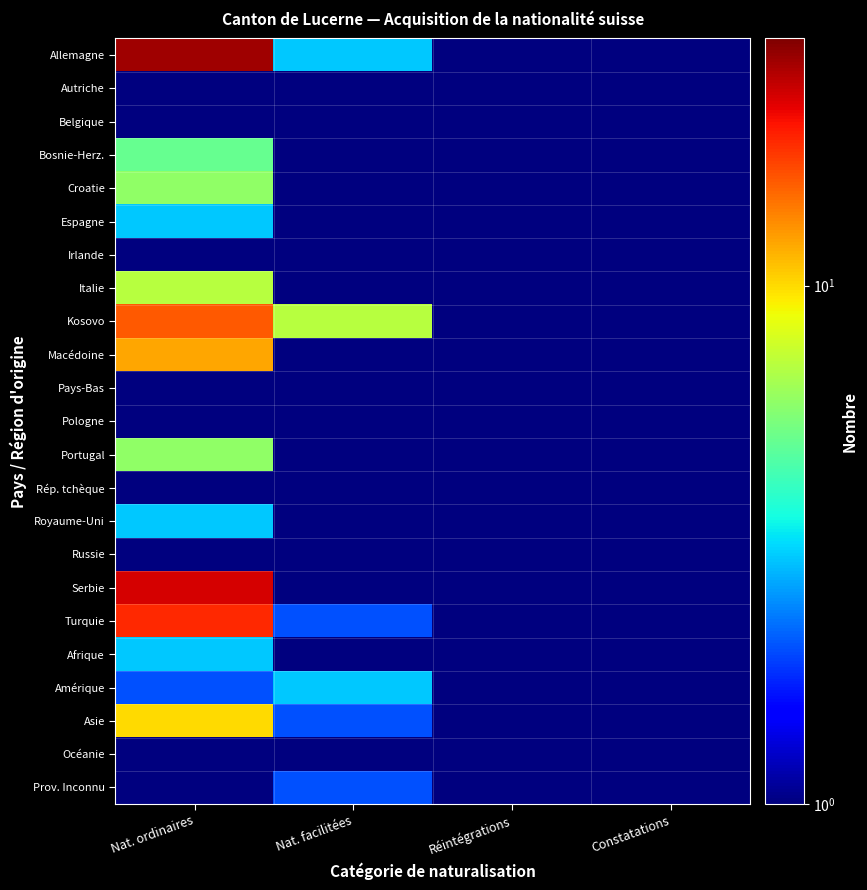

Reading right to left, list all the values displayed in this chart.

Allemagne: Constatations=1.0	Réintégrations=0.5	Nat. facilitées=3.0	Nat. ordinaires=27.0
Autriche: Constatations=0.5	Réintégrations=0.5	Nat. facilitées=0.5	Nat. ordinaires=1.0
Belgique: Constatations=0.5	Réintégrations=0.5	Nat. facilitées=0.5	Nat. ordinaires=1.0
Bosnie-Herz.: Constatations=0.5	Réintégrations=0.5	Nat. facilitées=0.5	Nat. ordinaires=5.0
Croatie: Constatations=0.5	Réintégrations=0.5	Nat. facilitées=1.0	Nat. ordinaires=6.0
Espagne: Constatations=0.5	Réintégrations=0.5	Nat. facilitées=1.0	Nat. ordinaires=3.0
Irlande: Constatations=0.5	Réintégrations=0.5	Nat. facilitées=1.0	Nat. ordinaires=0.5
Italie: Constatations=0.5	Réintégrations=0.5	Nat. facilitées=0.5	Nat. ordinaires=7.0
Kosovo: Constatations=0.5	Réintégrations=0.5	Nat. facilitées=7.0	Nat. ordinaires=16.0
Macédoine: Constatations=0.5	Réintégrations=0.5	Nat. facilitées=1.0	Nat. ordinaires=12.0
Pays-Bas: Constatations=0.5	Réintégrations=0.5	Nat. facilitées=1.0	Nat. ordinaires=1.0
Pologne: Constatations=0.5	Réintégrations=0.5	Nat. facilitées=1.0	Nat. ordinaires=0.5
Portugal: Constatations=0.5	Réintégrations=0.5	Nat. facilitées=0.5	Nat. ordinaires=6.0
Rép. tchèque: Constatations=0.5	Réintégrations=0.5	Nat. facilitées=1.0	Nat. ordinaires=0.5
Royaume-Uni: Constatations=0.5	Réintégrations=0.5	Nat. facilitées=1.0	Nat. ordinaires=3.0
Russie: Constatations=0.5	Réintégrations=0.5	Nat. facilitées=1.0	Nat. ordinaires=1.0
Serbie: Constatations=0.5	Réintégrations=0.5	Nat. facilitées=1.0	Nat. ordinaires=23.0
Turquie: Constatations=0.5	Réintégrations=0.5	Nat. facilitées=2.0	Nat. ordinaires=19.0
Afrique: Constatations=0.5	Réintégrations=0.5	Nat. facilitées=1.0	Nat. ordinaires=3.0
Amérique: Constatations=0.5	Réintégrations=0.5	Nat. facilitées=3.0	Nat. ordinaires=2.0
Asie: Constatations=0.5	Réintégrations=0.5	Nat. facilitées=2.0	Nat. ordinaires=10.0
Océanie: Constatations=0.5	Réintégrations=0.5	Nat. facilitées=0.5	Nat. ordinaires=0.5
Prov. Inconnu: Constatations=0.5	Réintégrations=0.5	Nat. facilitées=2.0	Nat. ordinaires=0.5